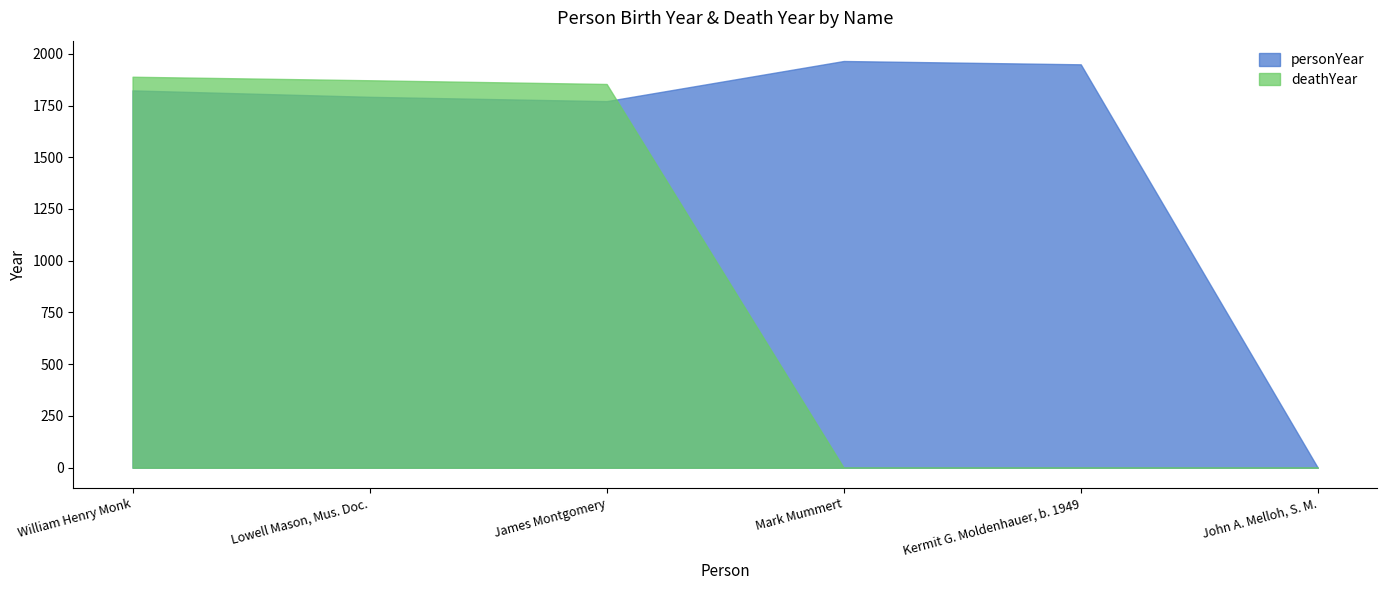

At Mark Mummert, list the series in order from largest to smallest.

personYear, deathYear